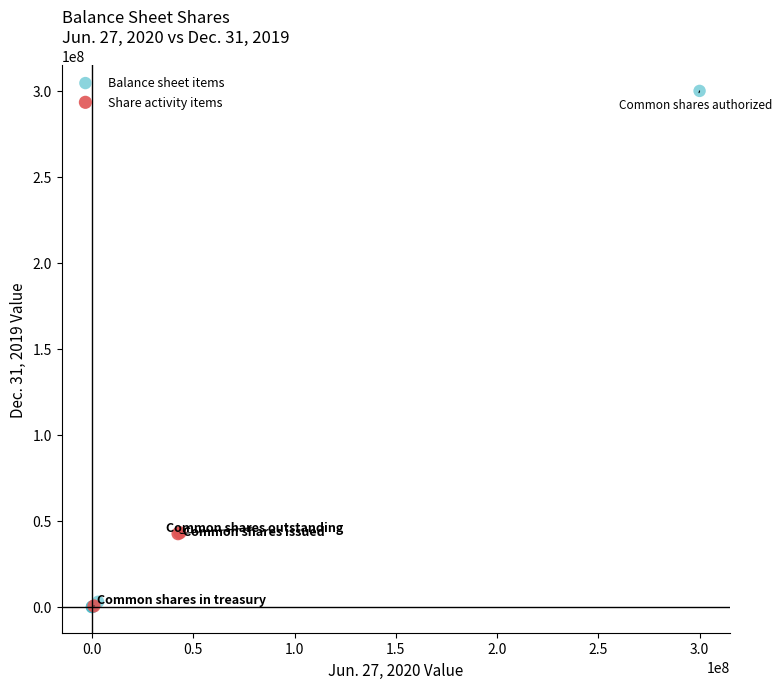

Which series contains the highest Y value?

Balance sheet items